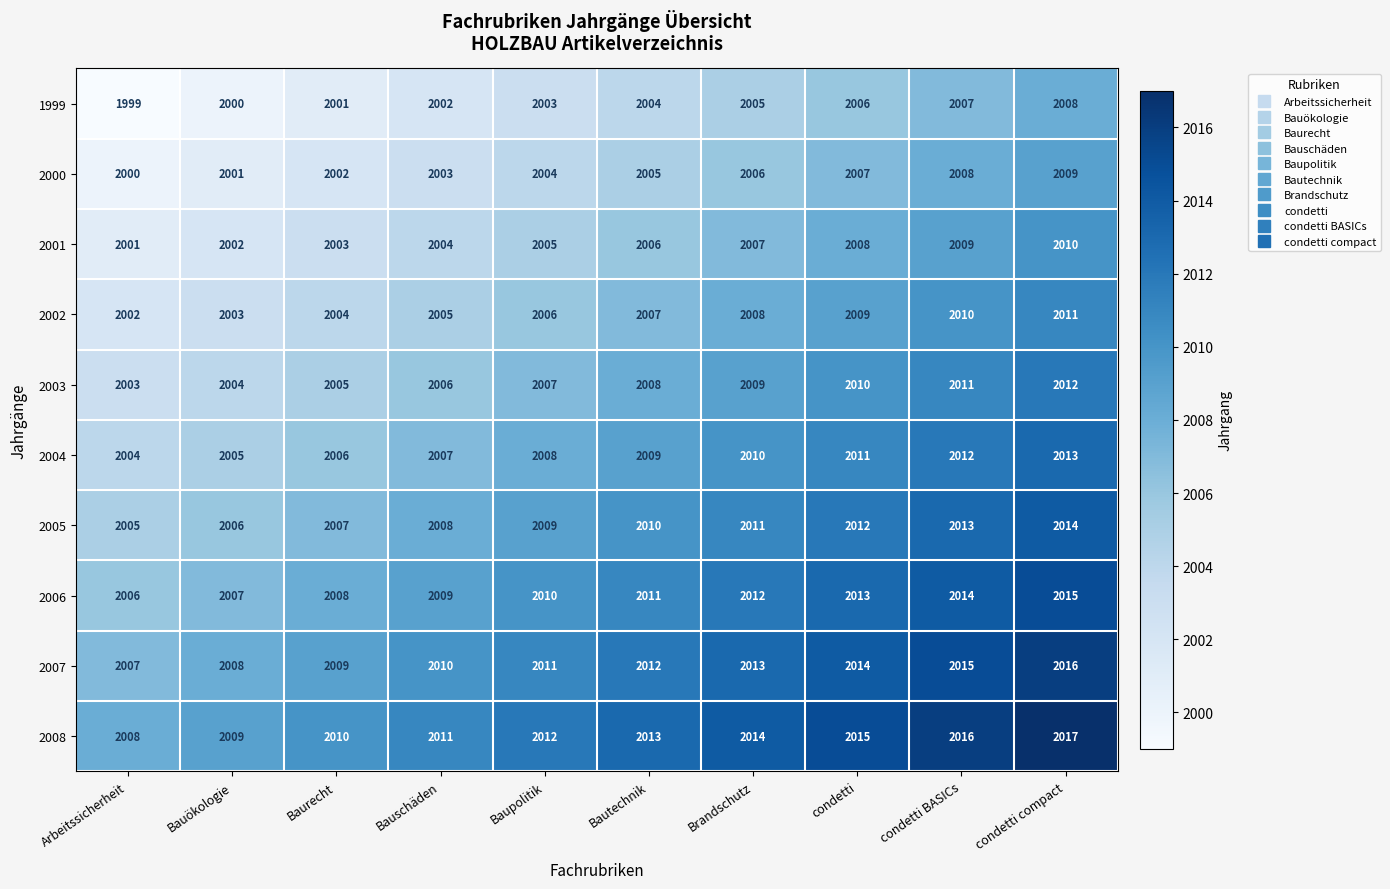

What is the difference between the highest and lowest values at Bautechnik?

9